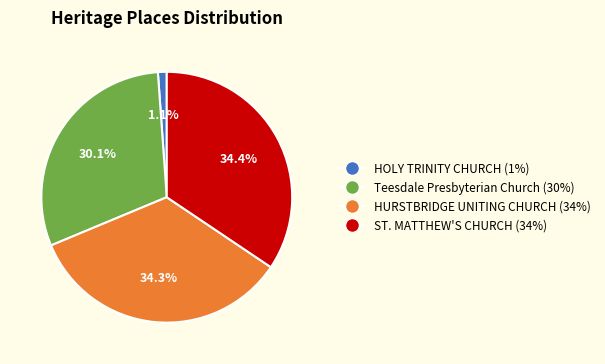

Which slice is the smallest?

HOLY TRINITY CHURCH